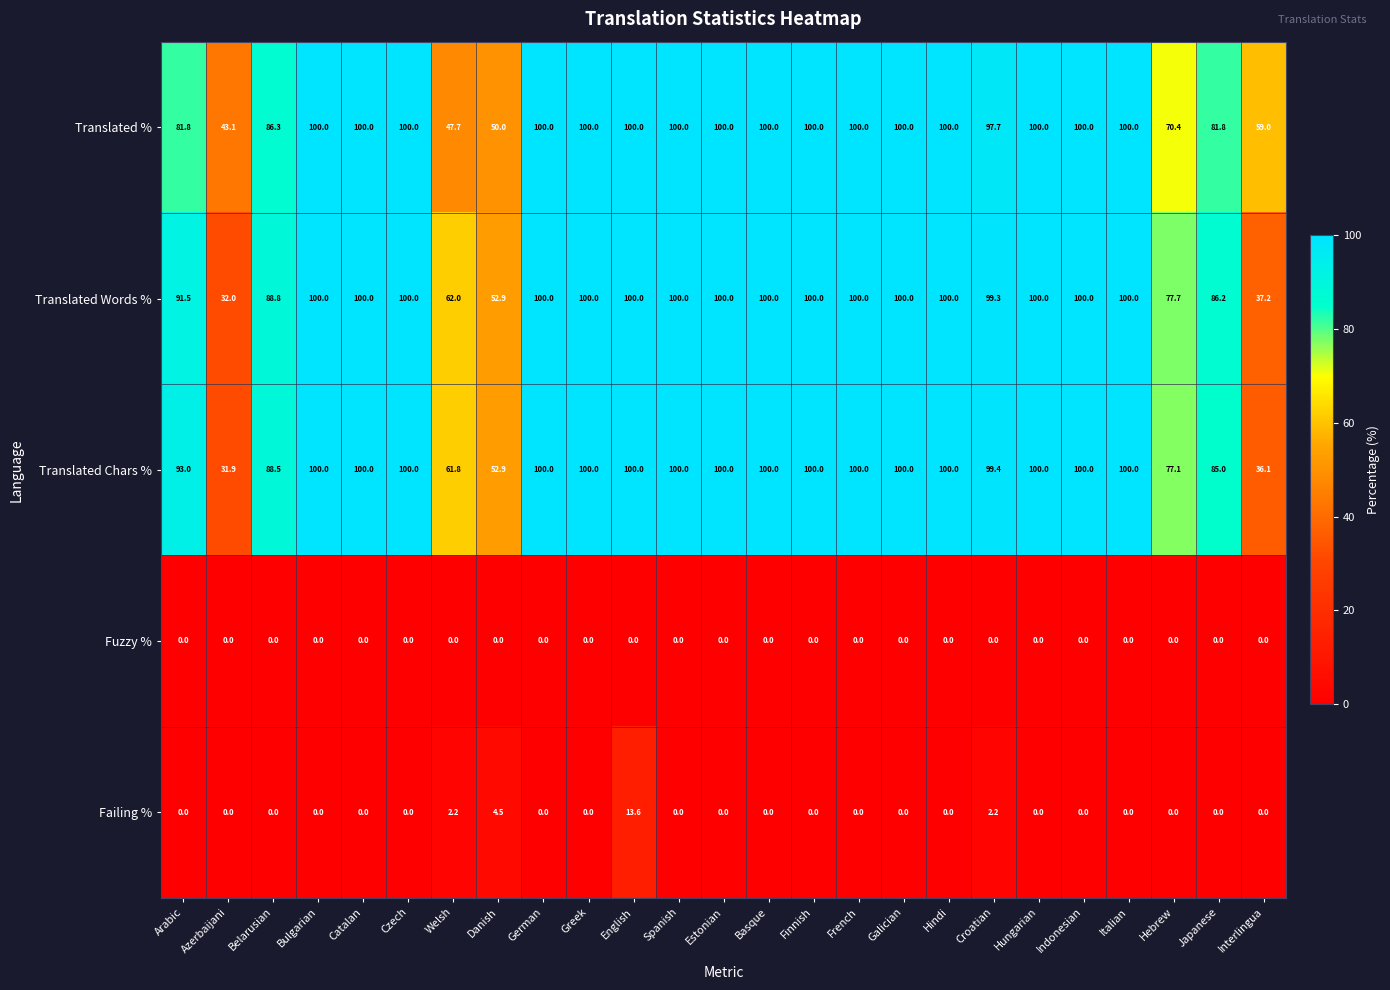

Which series has the widest spread of values?

Translated Chars %